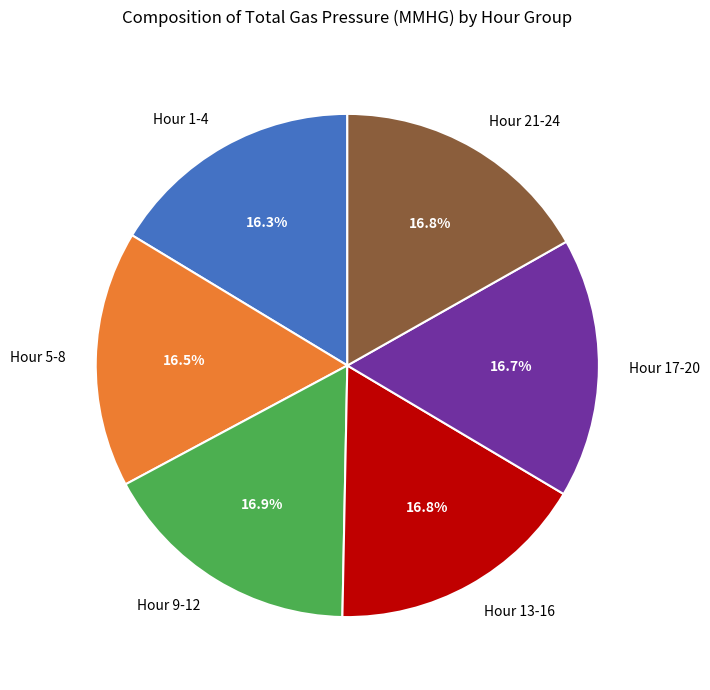

Approximately how many times larger is the value at Hour 9-12 compared to Hour 13-16?

1.0